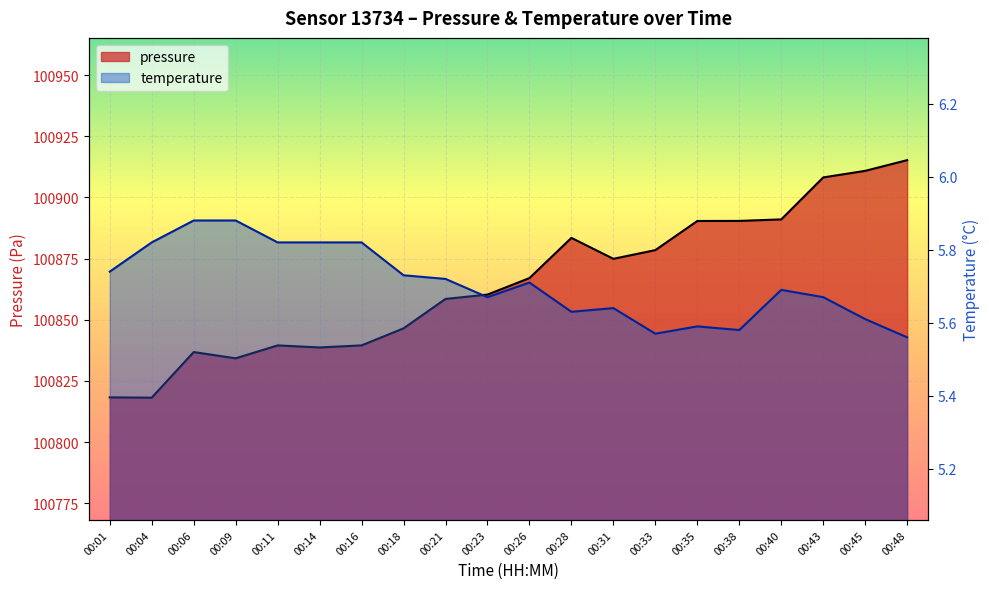

Reading right to left, what are all the values shown in this chart?

pressure: 00:48=100915.2	00:45=100910.9	00:43=100908.2	00:40=100891.0	00:38=100890.4	00:35=100890.4	00:33=100878.5	00:31=100874.9	00:28=100883.5	00:26=100867.0	00:23=100860.3	00:21=100858.5	00:18=100846.5	00:16=100839.5	00:14=100838.7	00:11=100839.5	00:09=100834.2	00:06=100836.8	00:04=100818.1	00:01=100818.2
temperature: 00:48=5.6	00:45=5.6	00:43=5.7	00:40=5.7	00:38=5.6	00:35=5.6	00:33=5.6	00:31=5.6	00:28=5.6	00:26=5.7	00:23=5.7	00:21=5.7	00:18=5.7	00:16=5.8	00:14=5.8	00:11=5.8	00:09=5.9	00:06=5.9	00:04=5.8	00:01=5.7